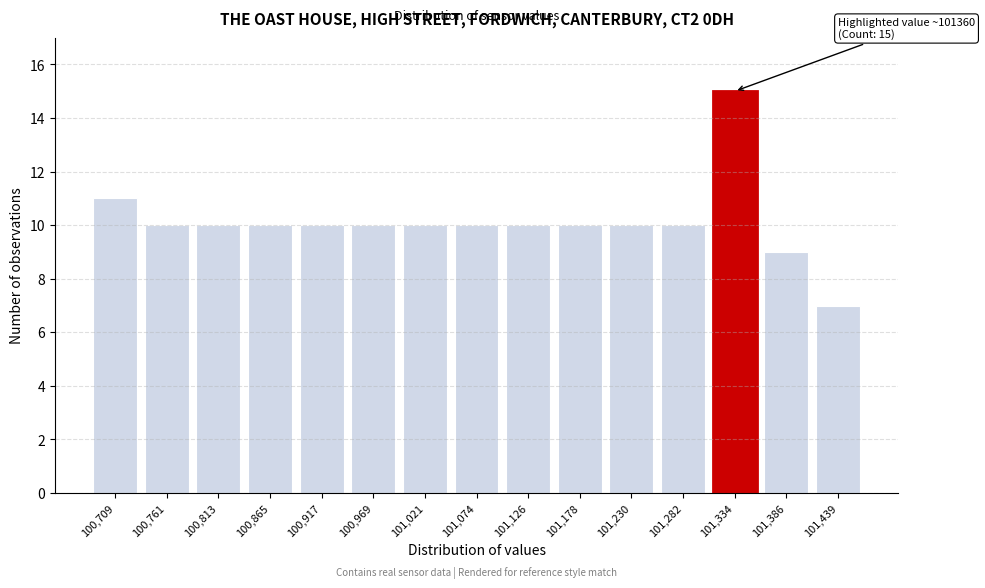

Reading right to left, extract all data points from this chart.

7	9	15	10	10	10	10	10	10	10	10	10	10	10	11